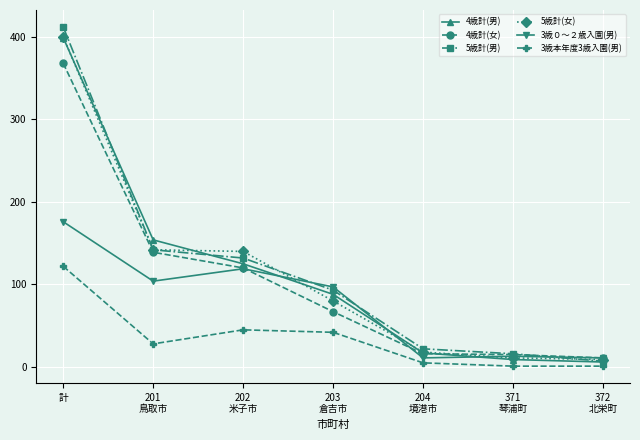

What is the difference between the 3歳本年度3歳入園(男) values at 371
琴浦町 and 204
境港市?

4